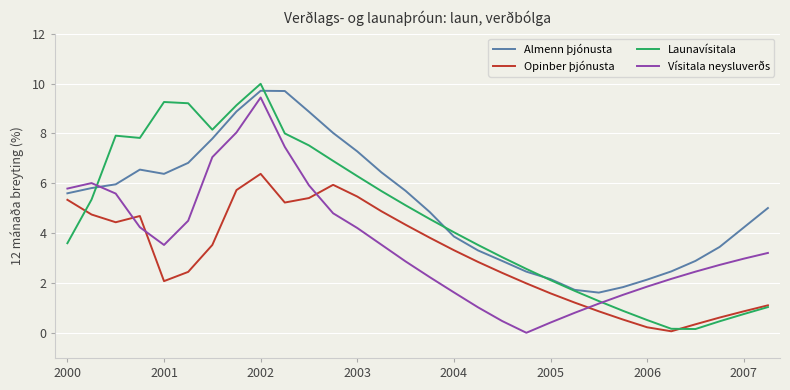

Which series has the largest total across all categories?

Almenn þjónusta